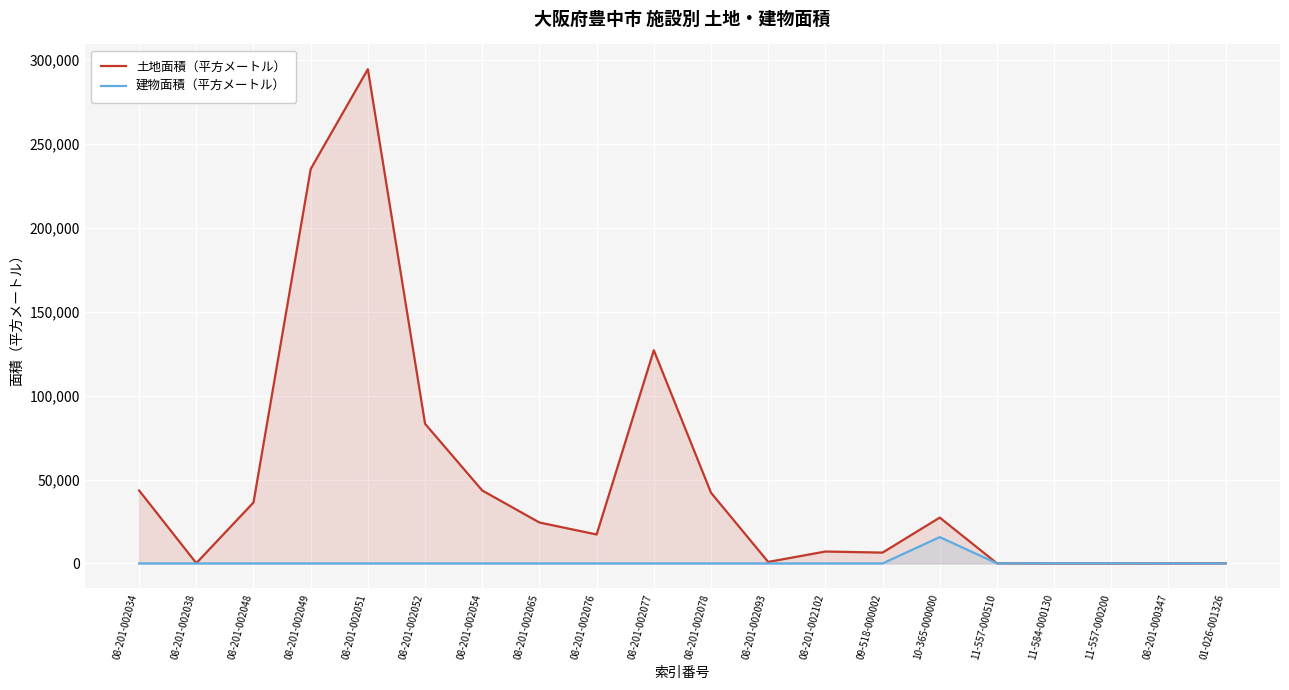

At which label is 建物面積（平方メートル） closest to 7847?

11-584-000130